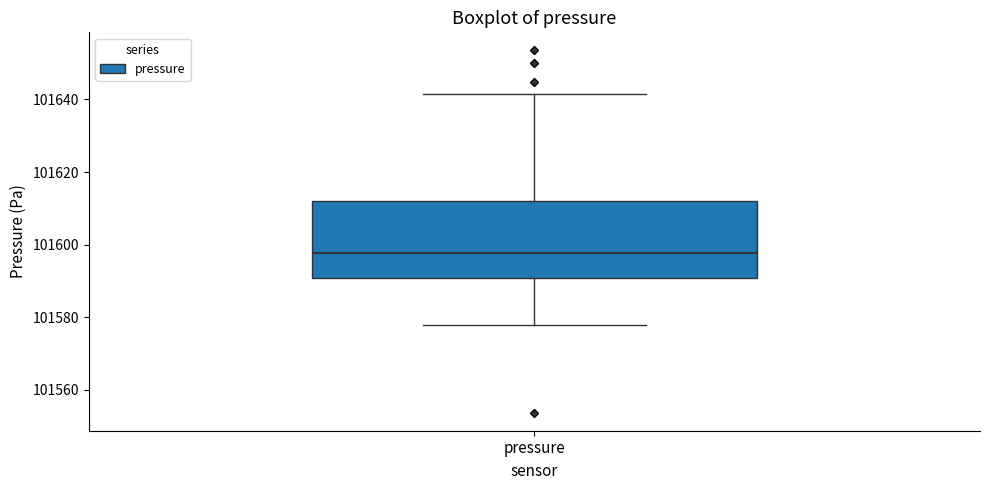

Read this box plot against the y-axis: the position of the median line, the range covered by the box, and the ends of both whiskers. The values are not printed on the chart, so give them approximately, as read against the axis.

median 101598, box 101590 to 101612, whiskers 101578 to 101642